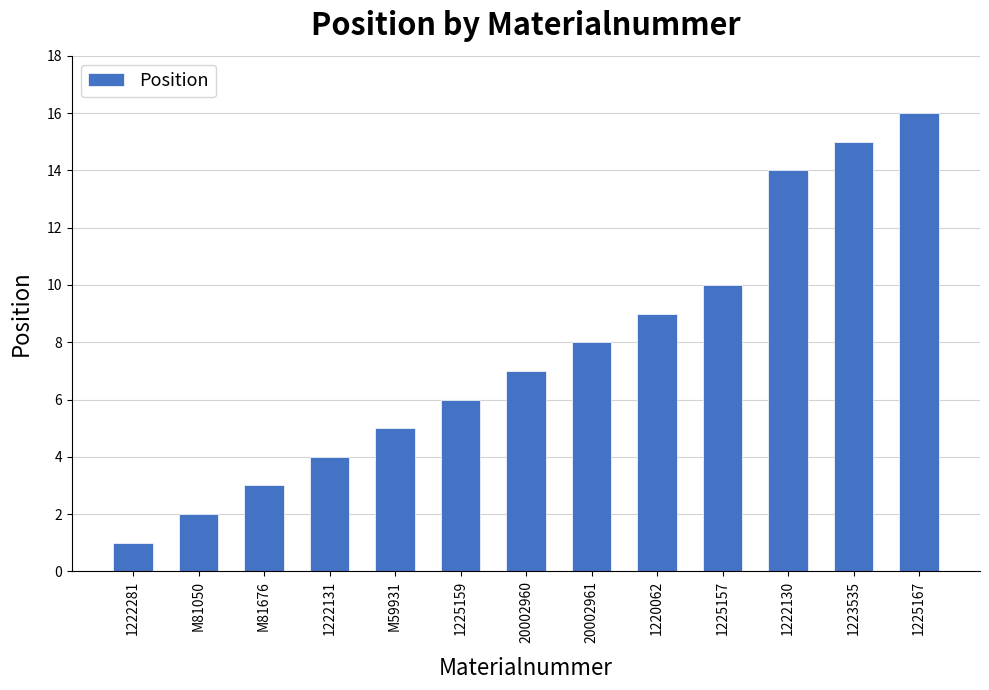

What is the sum of all values?

100